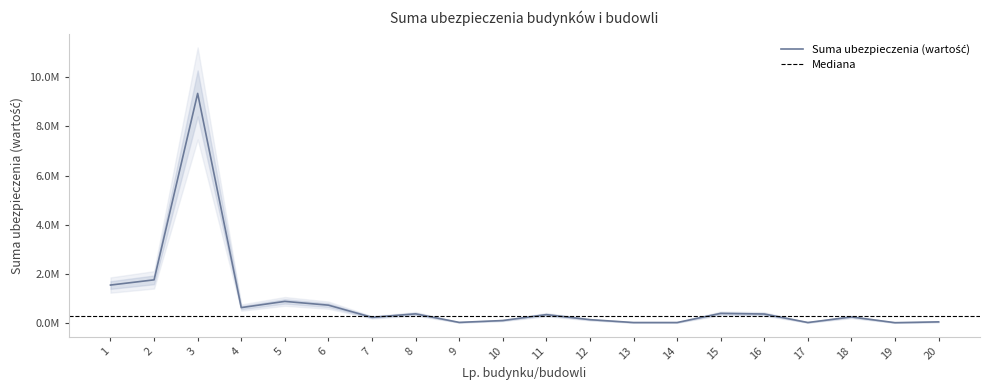

Approximately how many times larger is the value at 17 compared to 13?

1.0